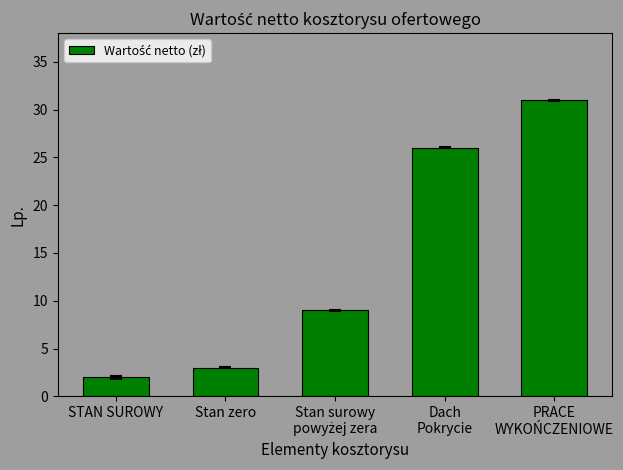

Are the bars grouped side by side (vs. stacked)?

No